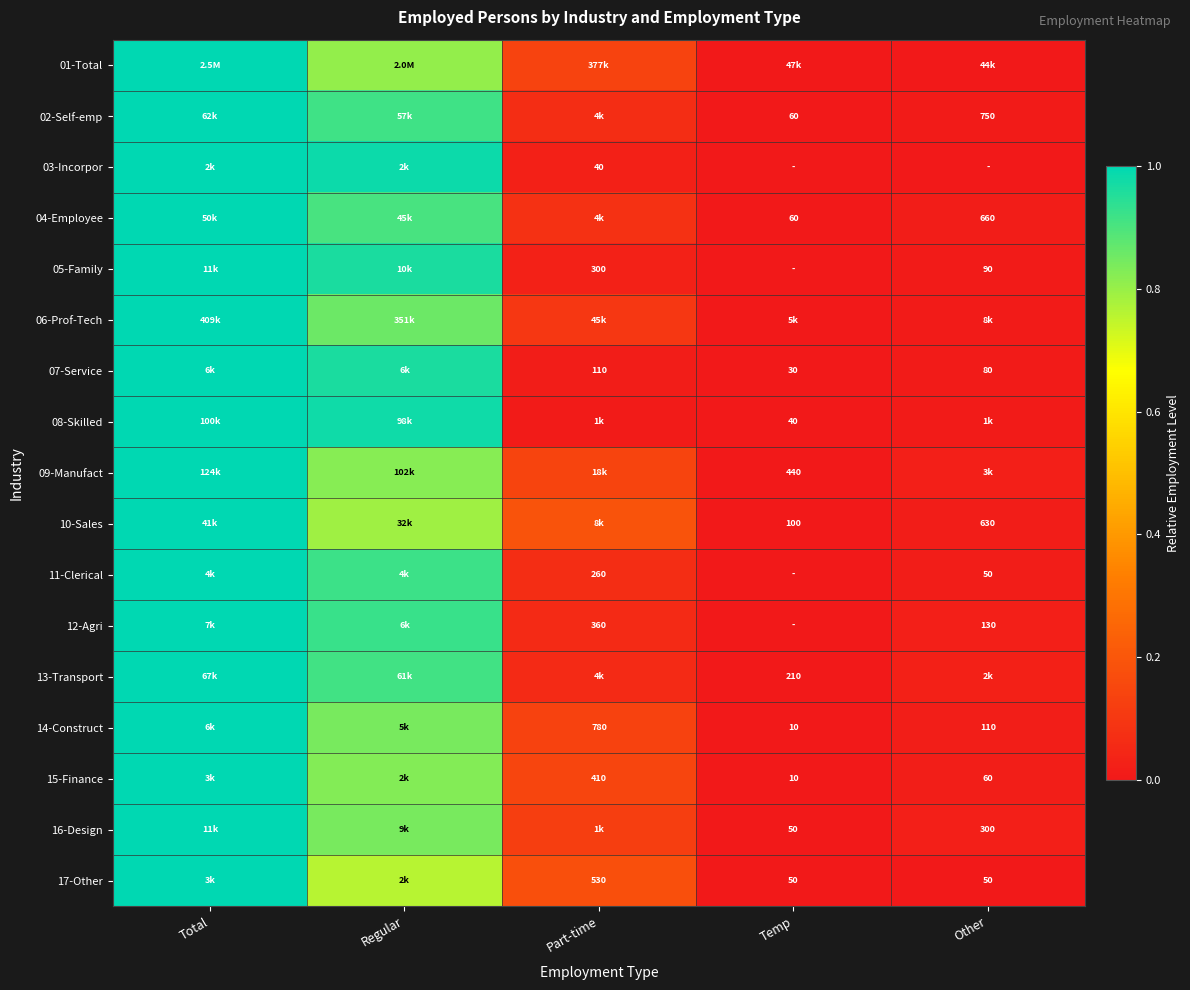

How many categories are shown in the chart?

5